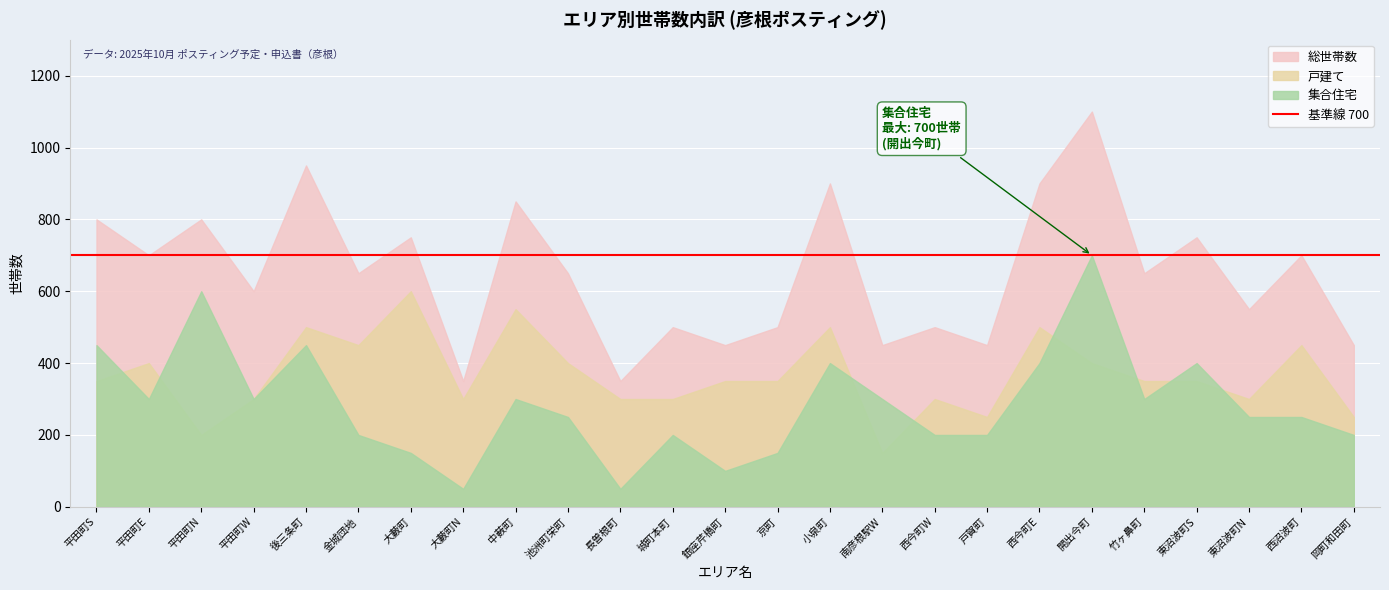

At which category does 総世帯数 reach its first local valley?

平田町E